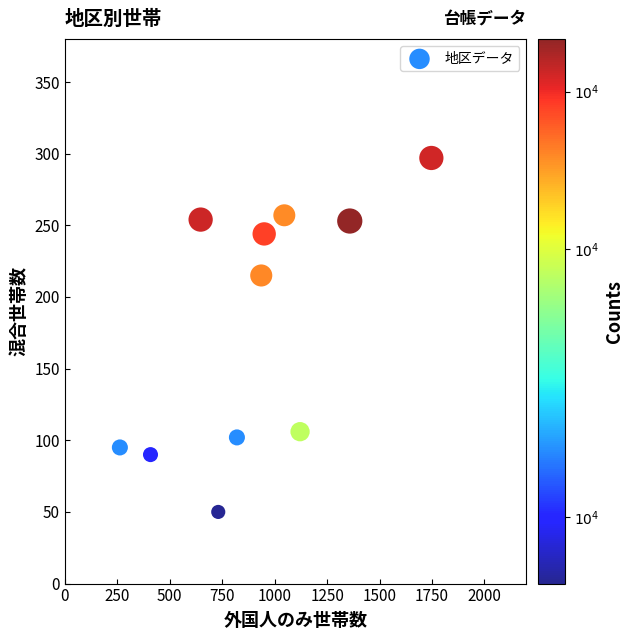

What is the average X value?

911